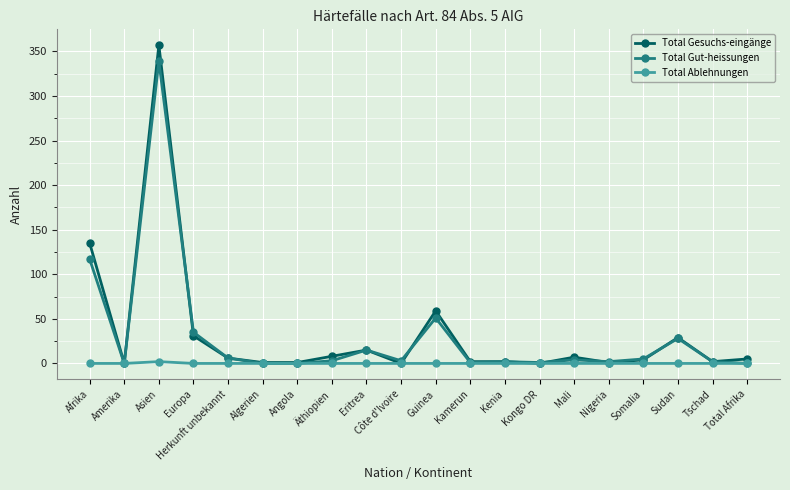

What position from the right is Eritrea?

12